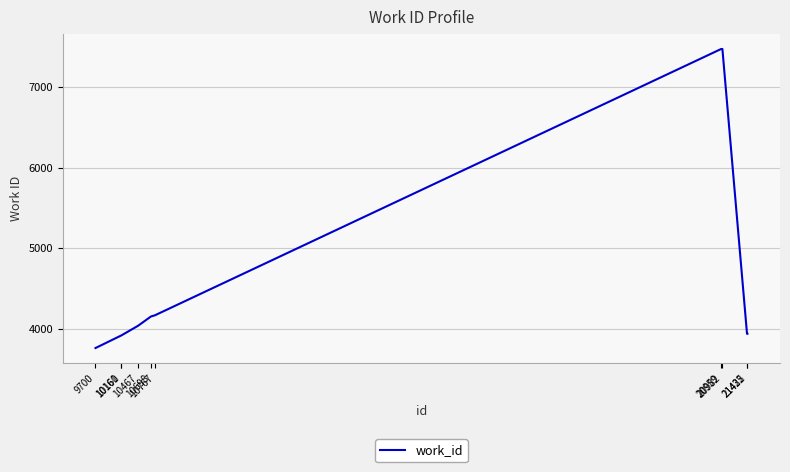

True or false: the data shows 4167 at 10767.

True